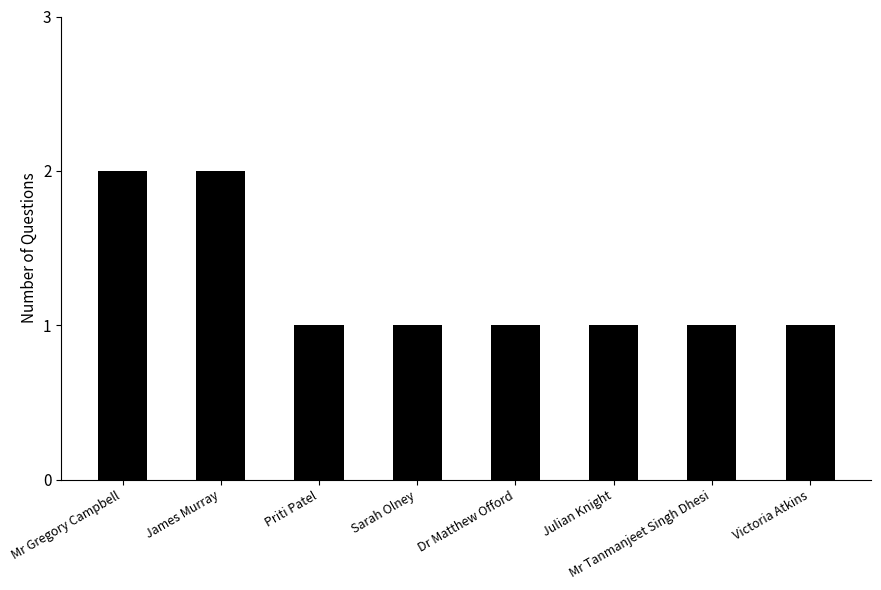

What is the change in value from Mr Gregory Campbell to Mr Tanmanjeet Singh Dhesi?

-1